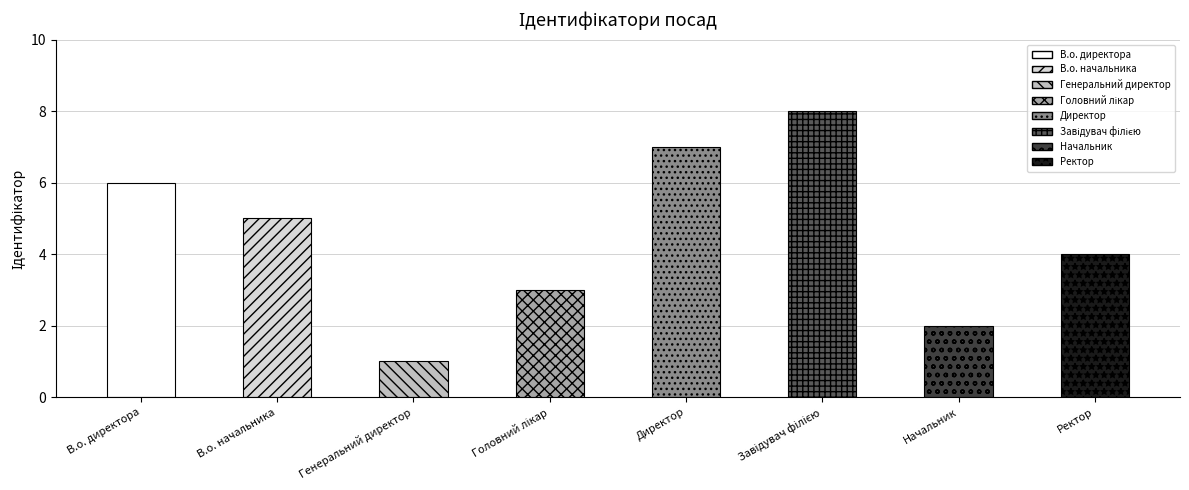

What is the value of the 6th bar from the left?

8